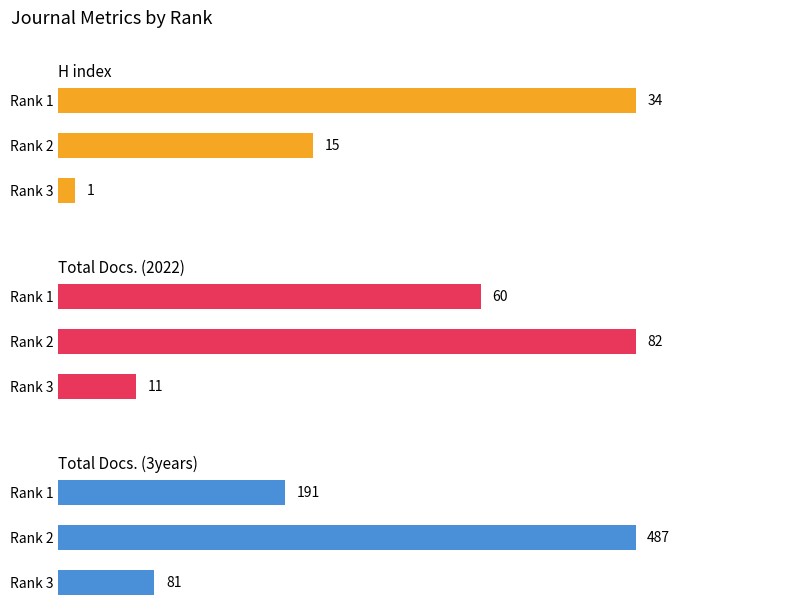

What is the minimum value for Total Docs. (2022)?

11